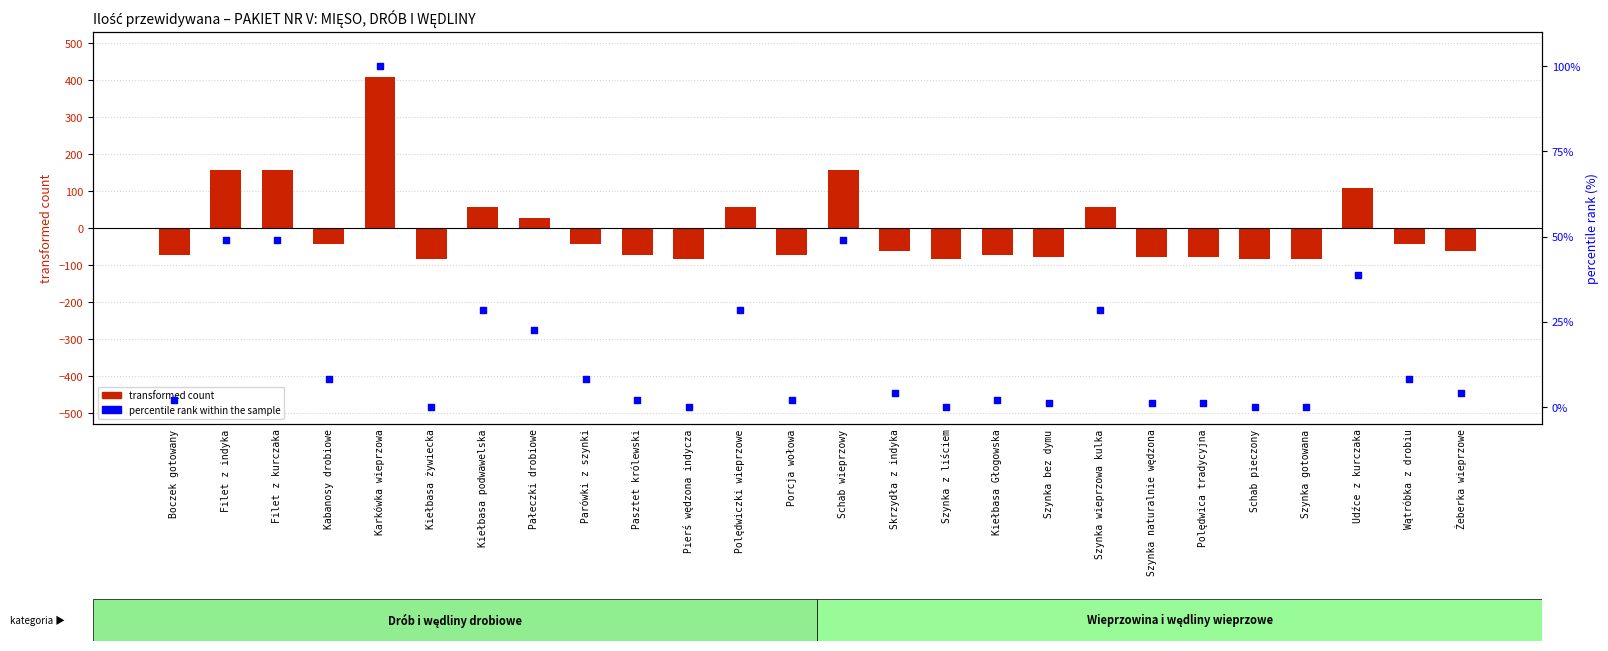

Which series contains the highest Y value?

transformed count